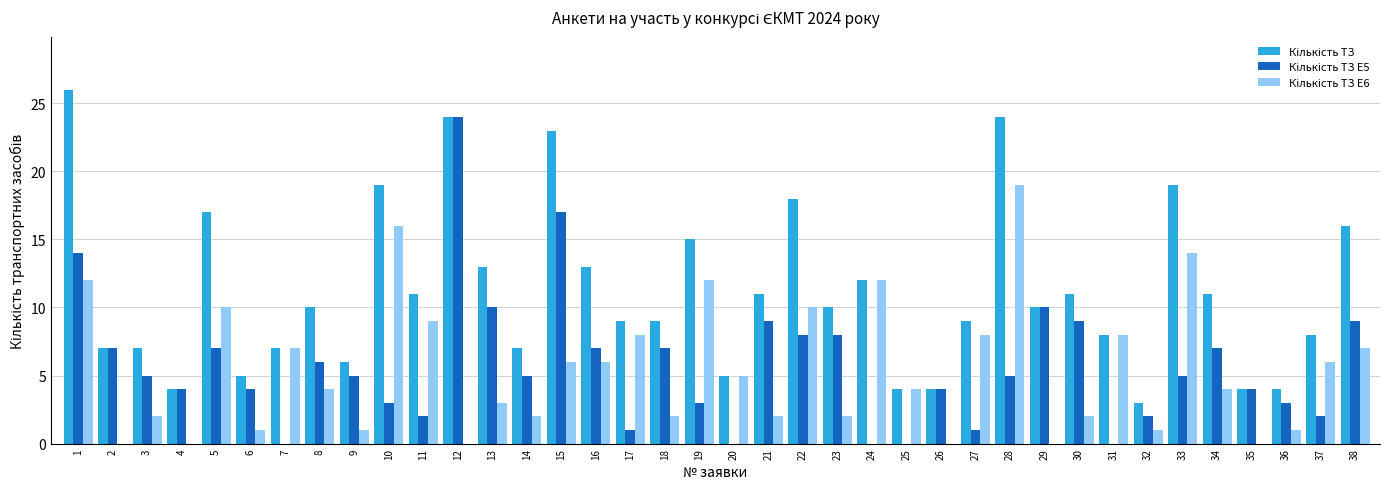

What is the maximum value shown in the chart?

26